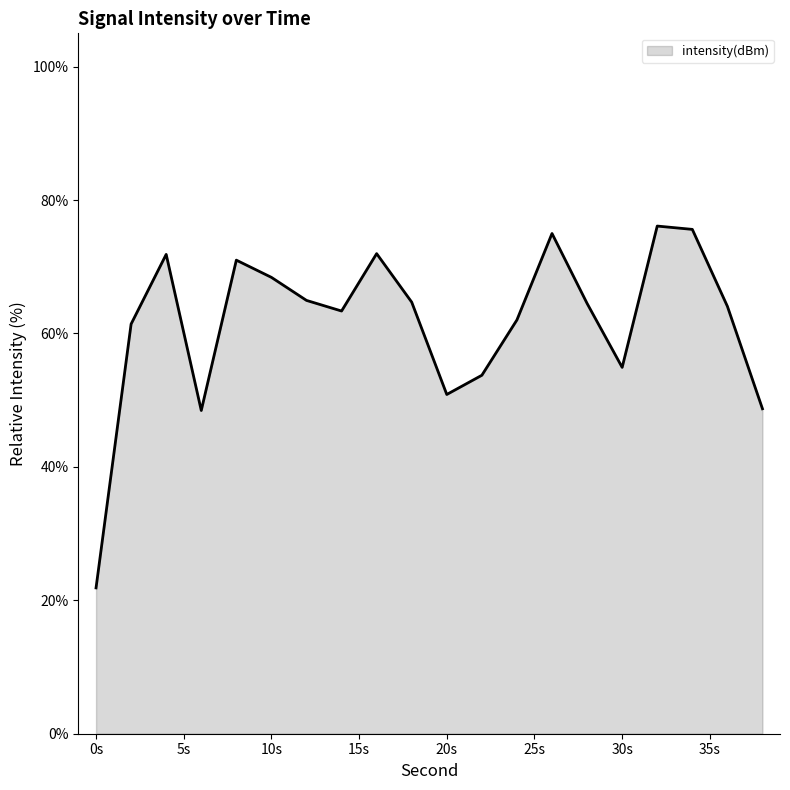

What is the difference between the maximum and minimum values?

54.2